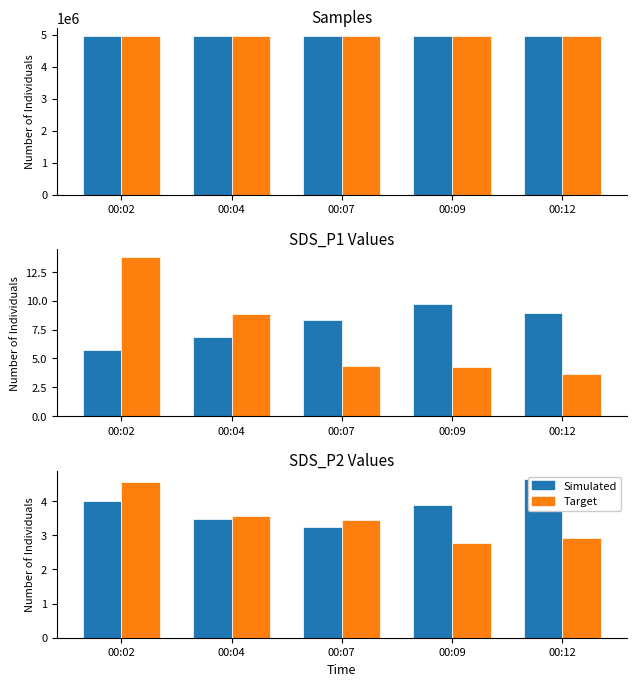

Is the value of Simulated at 00:09 greater than the value of Target at 00:09?

Yes